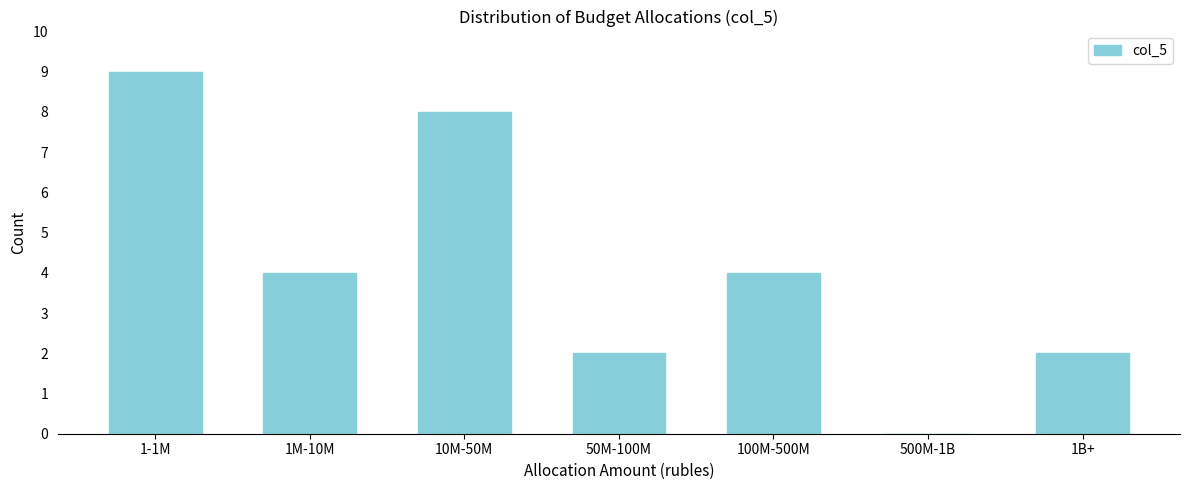

Reading left to right, transcribe all the data shown in this chart.

1-1M=9	1M-10M=4	10M-50M=8	50M-100M=2	100M-500M=4	500M-1B=0	1B+=2